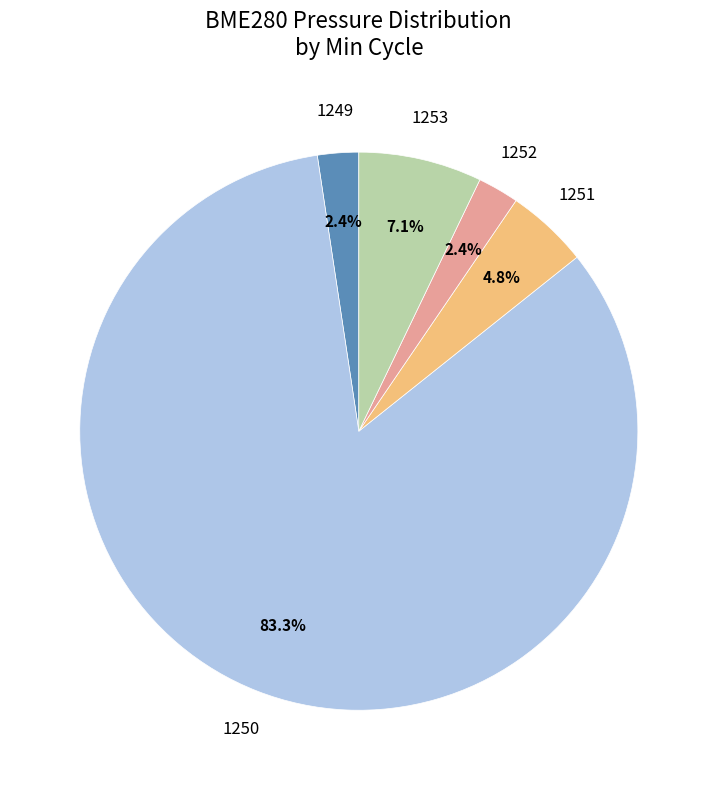

Does any single category account for the majority?

Yes